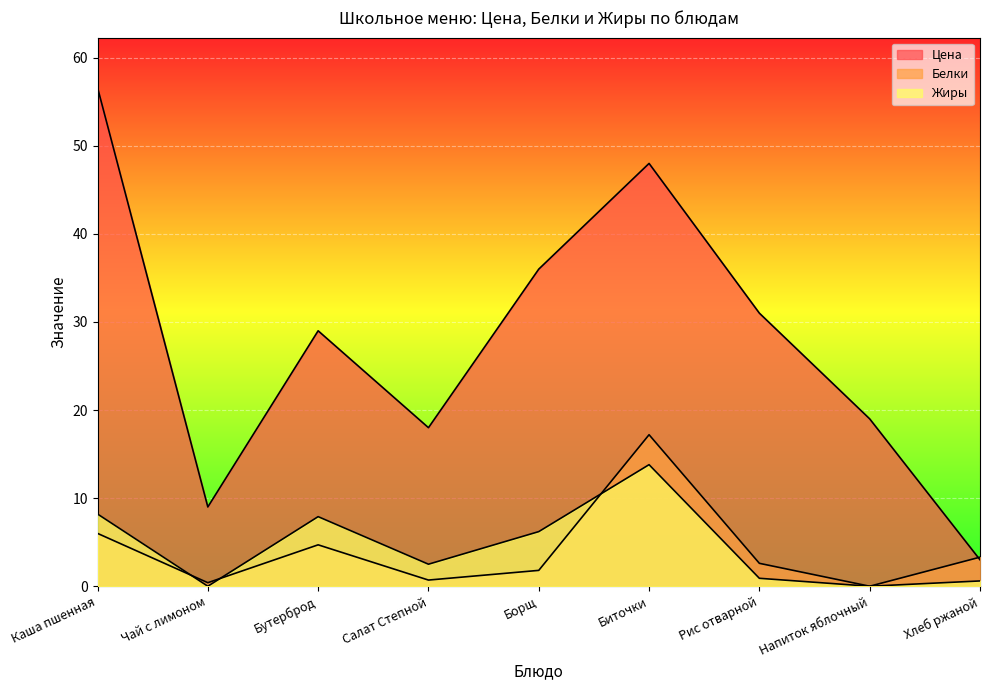

Where is the first local maximum for Жиры?

Бутерброд